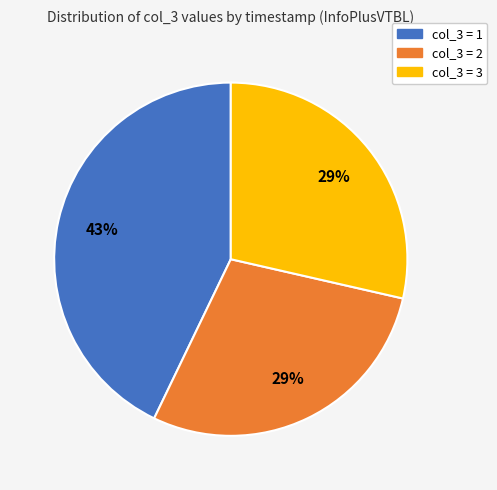

Is there any slice that represents more than half of the pie?

No